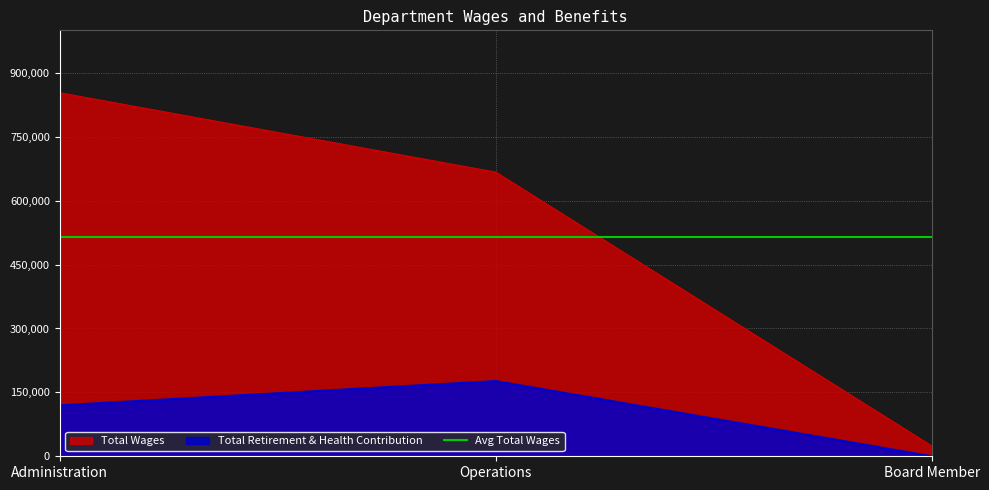

What is the sum of the Total Retirement & Health Contribution values at Board Member and Operations?

176605